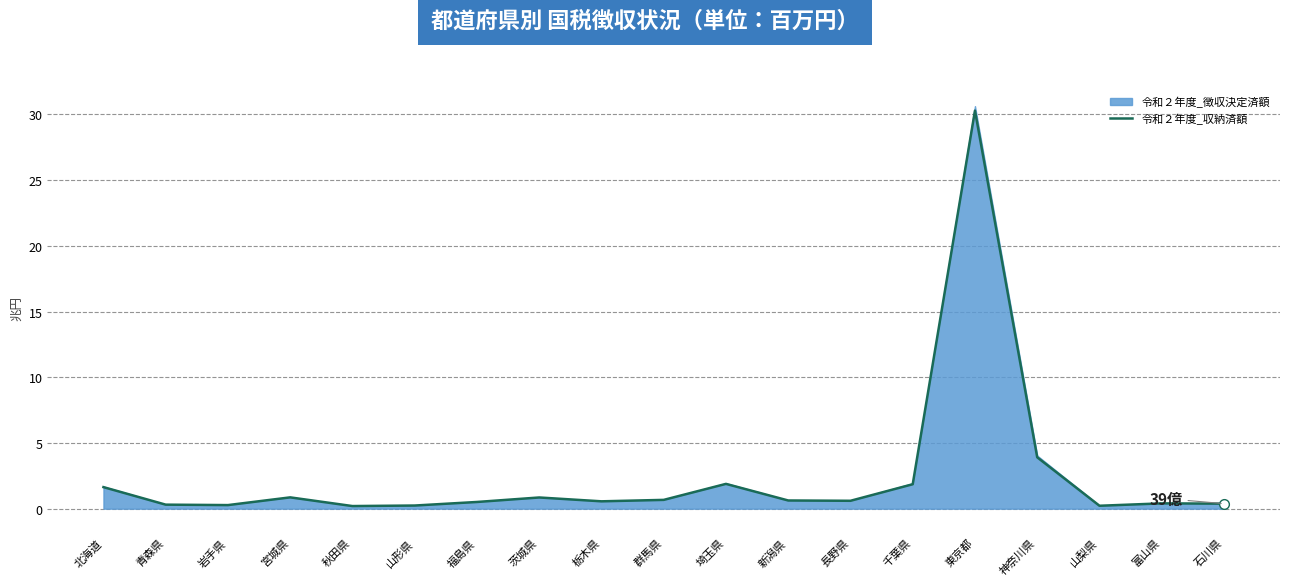

Which has a higher value, 山梨県 or 北海道?

北海道